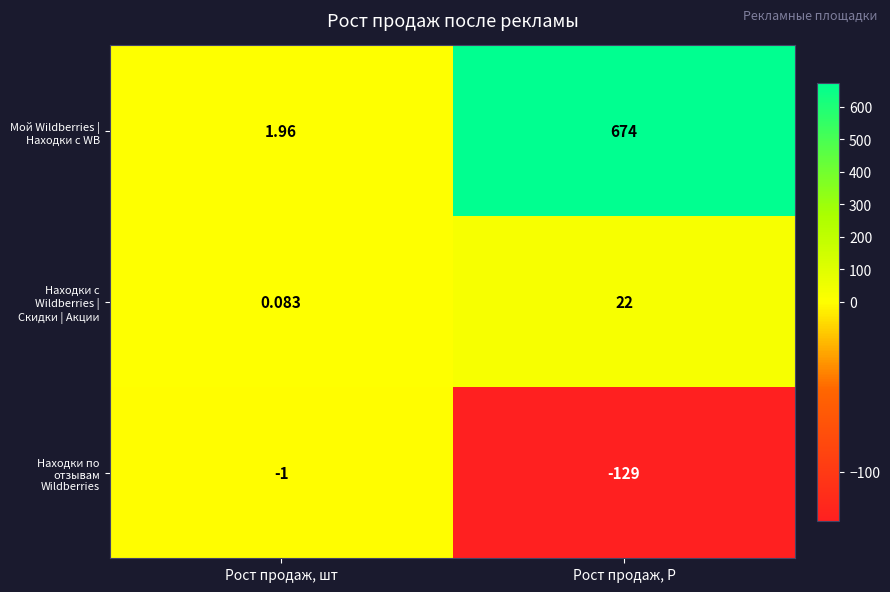

At which category is the sum across all series the highest?

Рост продаж, Р